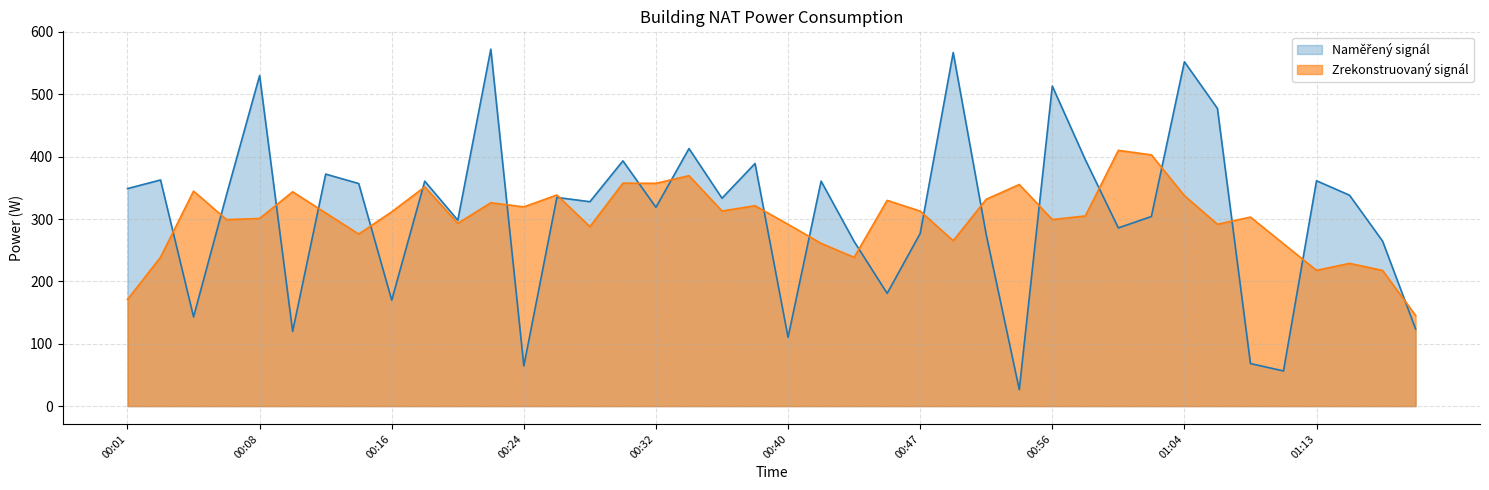

What is the smallest value displayed?

26.5